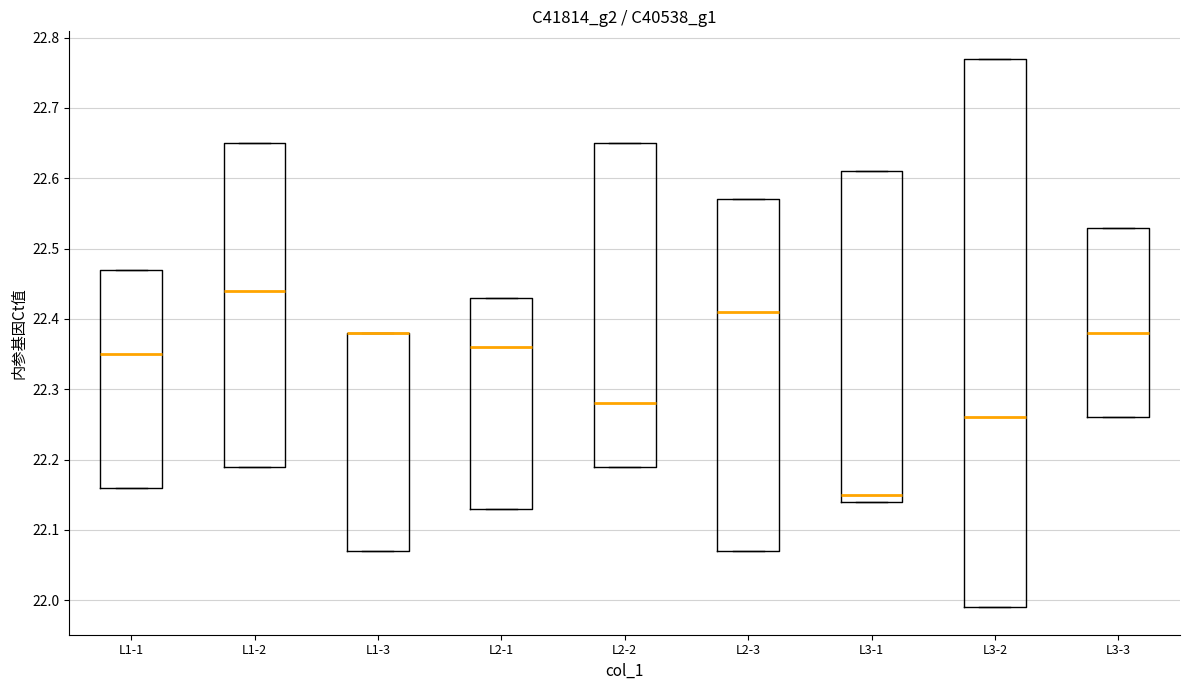

Reading left to right, read every box against the y-axis: the position of its median line, the range the box covers, and the ends of its whiskers. The values are not printed on the chart, so give them approximately, as read against the axis.

L1-1: median 22.35, box 22.16 to 22.47, whiskers 22.16 to 22.47
L1-2: median 22.44, box 22.19 to 22.65, whiskers 22.19 to 22.65
L1-3: median 22.38 (drawn on the box's upper edge), box 22.07 to 22.38, whiskers 22.07 to 22.38
L2-1: median 22.36, box 22.13 to 22.43, whiskers 22.13 to 22.43
L2-2: median 22.28, box 22.19 to 22.65, whiskers 22.19 to 22.65
L2-3: median 22.41, box 22.07 to 22.57, whiskers 22.07 to 22.57
L3-1: median 22.15, box 22.14 to 22.61, whiskers 22.14 to 22.61
L3-2: median 22.26, box 21.99 to 22.77, whiskers 21.99 to 22.77
L3-3: median 22.38, box 22.26 to 22.53, whiskers 22.26 to 22.53